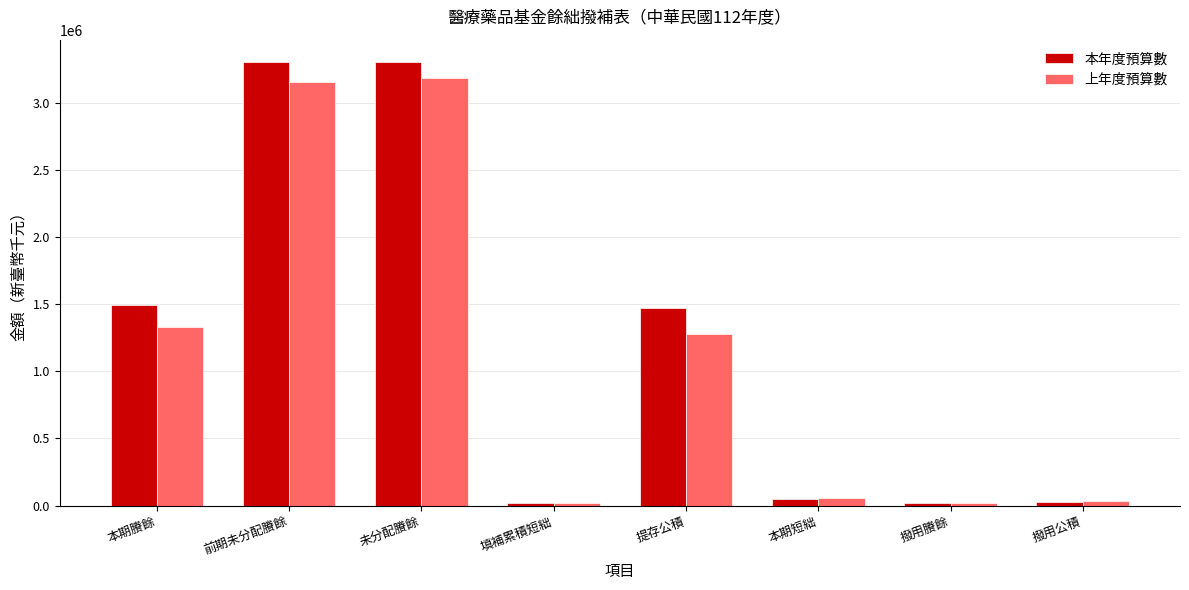

What are all the series names shown in the legend?

本年度預算數, 上年度預算數